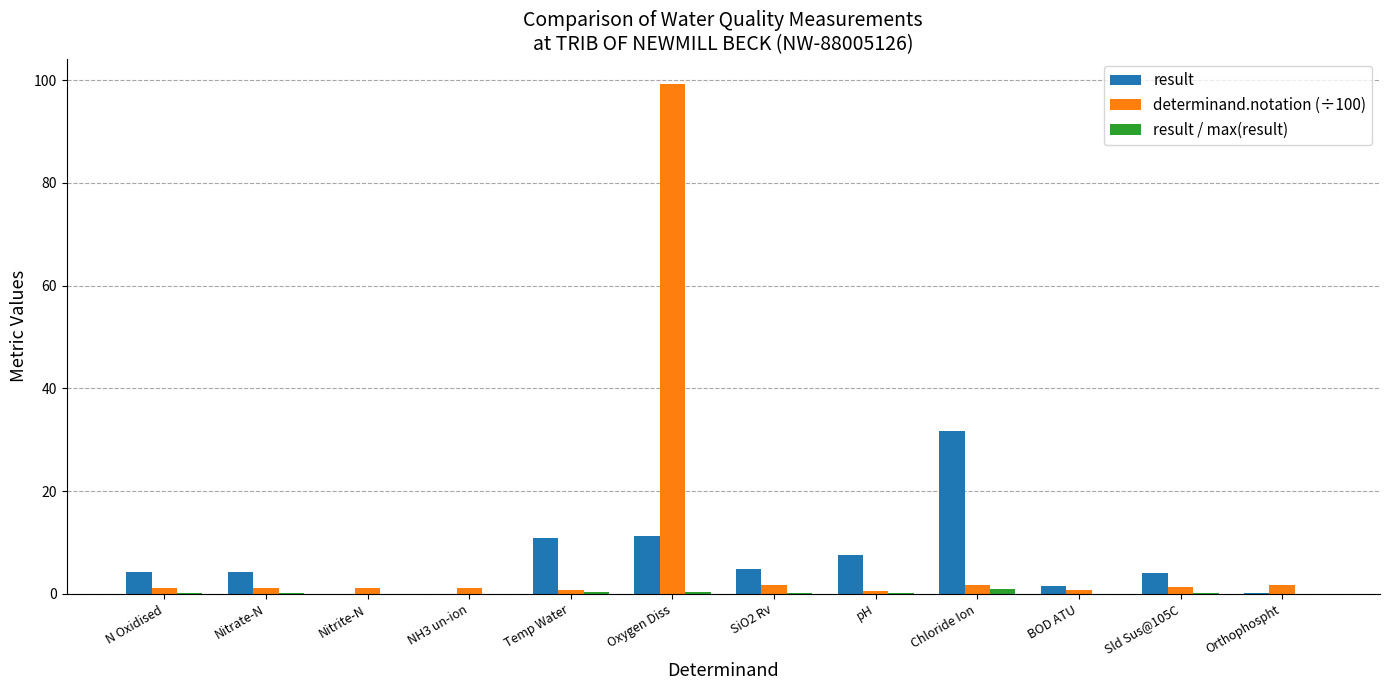

What is the highest value of the determinand.notation (÷100) series?

99.2